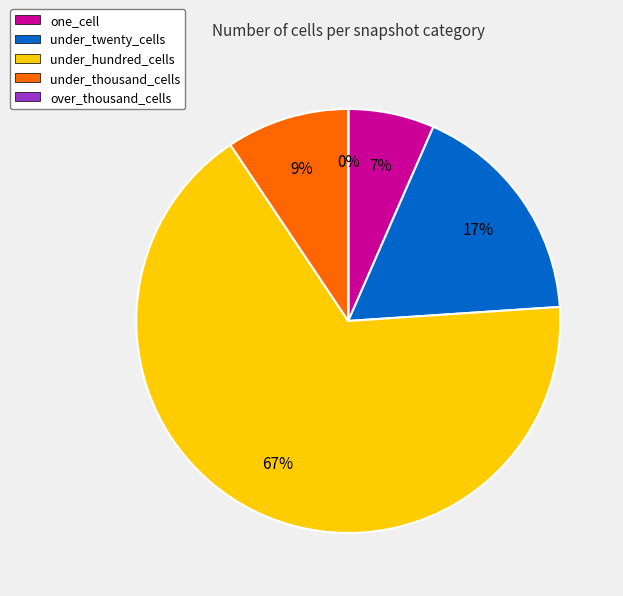

Approximately how many times larger is the value at under_hundred_cells compared to one_cell?

10.1